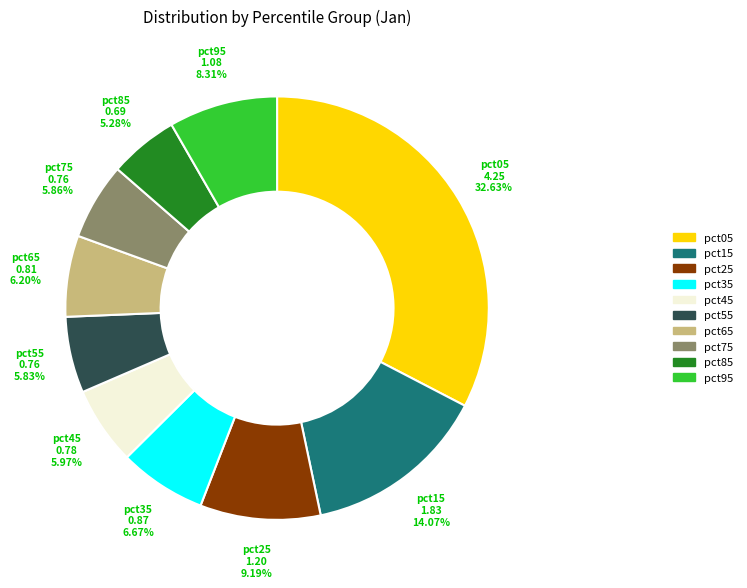

Which category has the biggest portion of the pie?

pct05